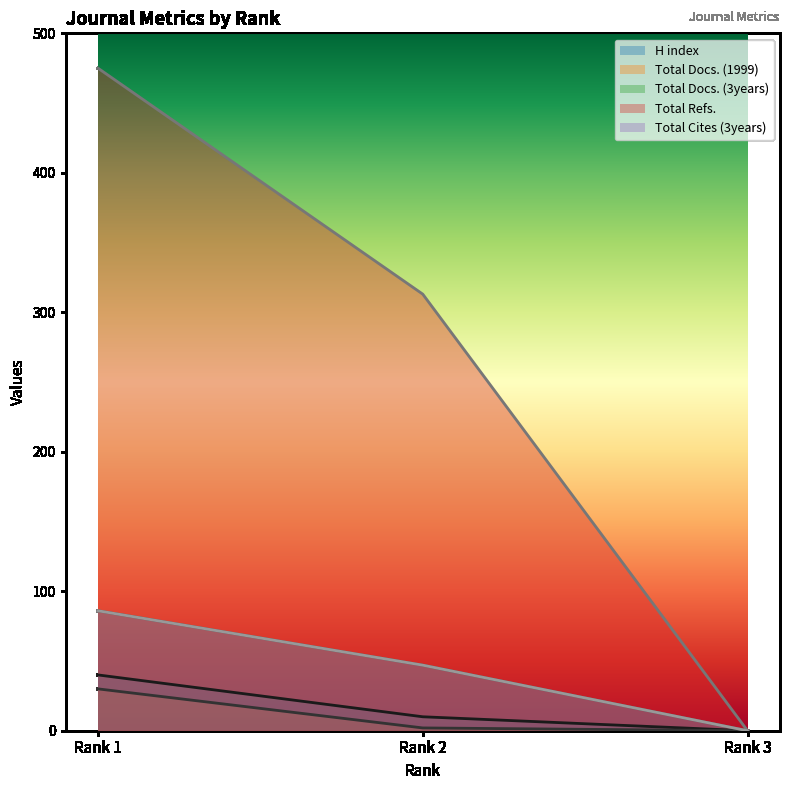

Does the chart display data point markers on the line(s)?

No